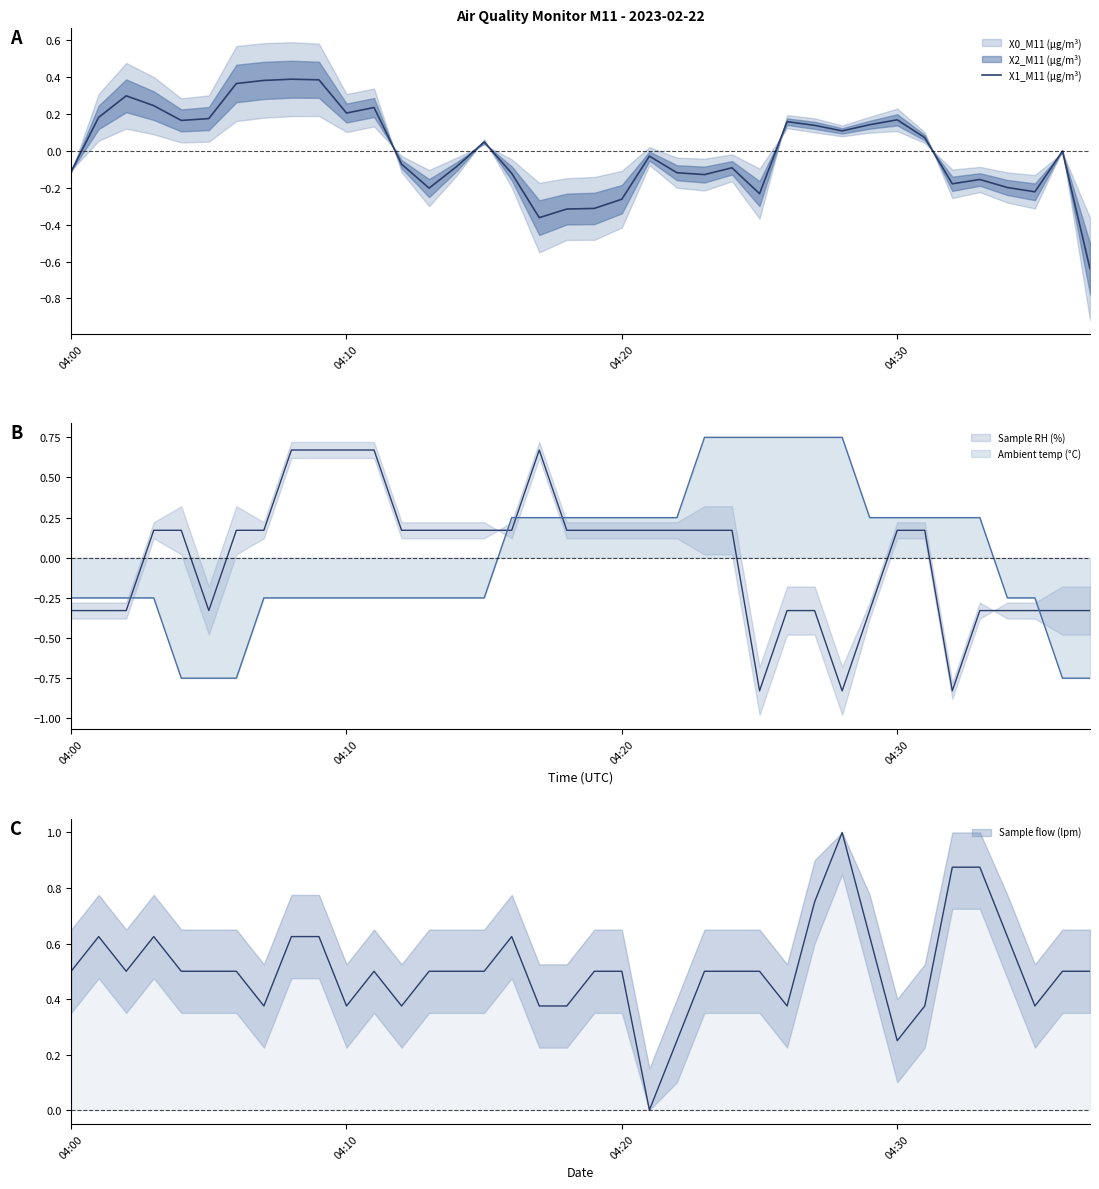

What is the value of the 38th point from the left?

-0.6